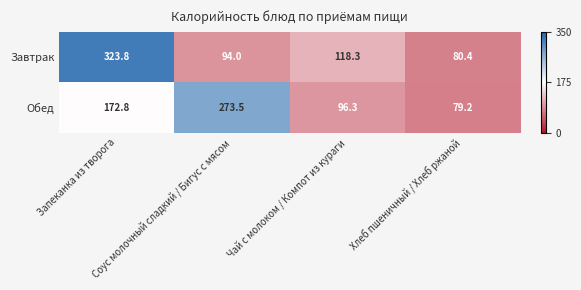

What is the sum of all Обед values?

621.8